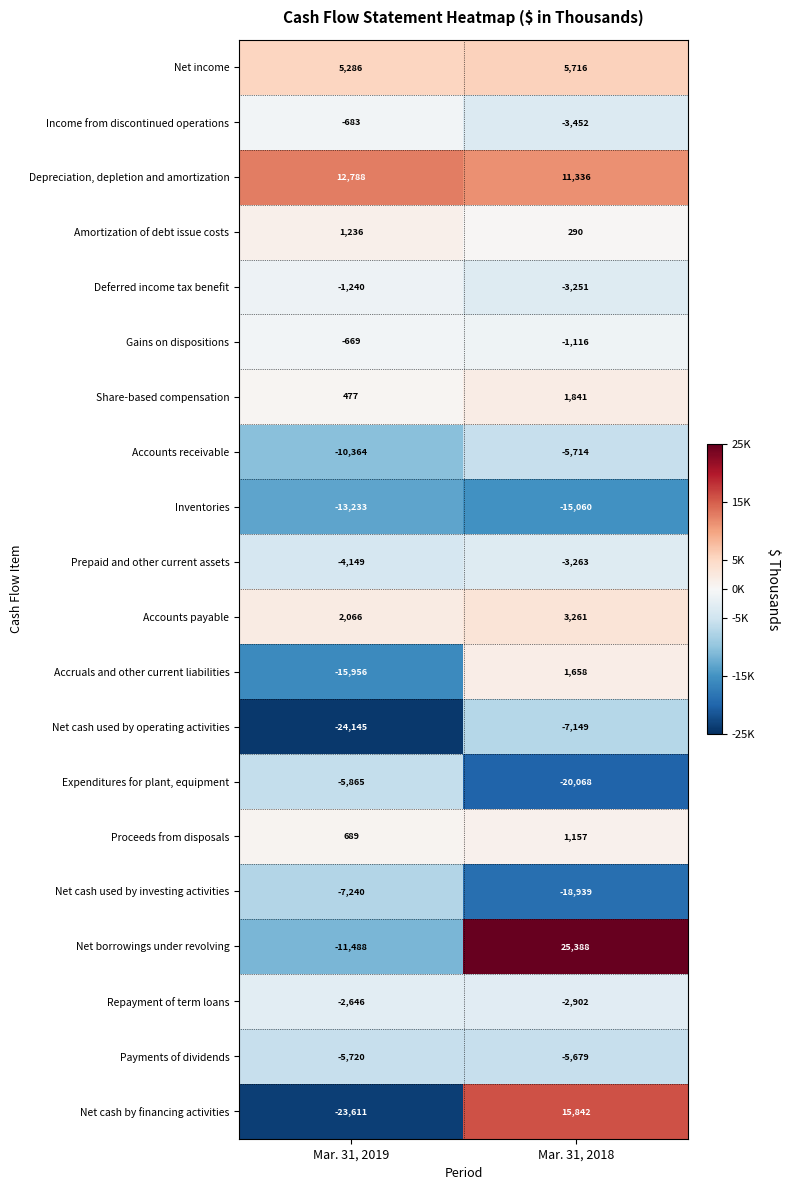

What is the total value across all series at Mar. 31, 2018?

-20104